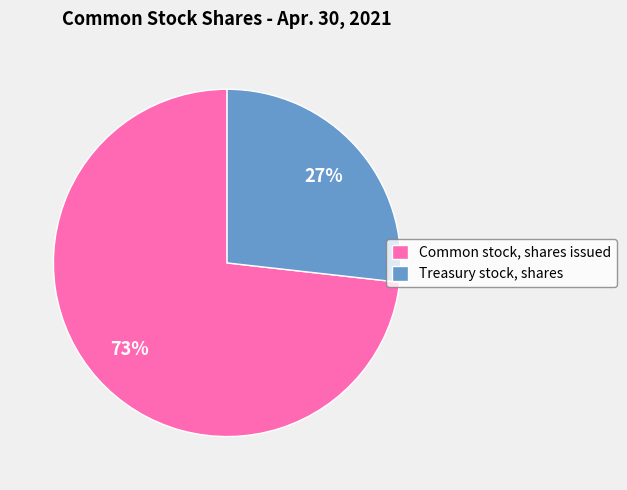

Which category has the biggest portion of the pie?

Common stock, shares issued